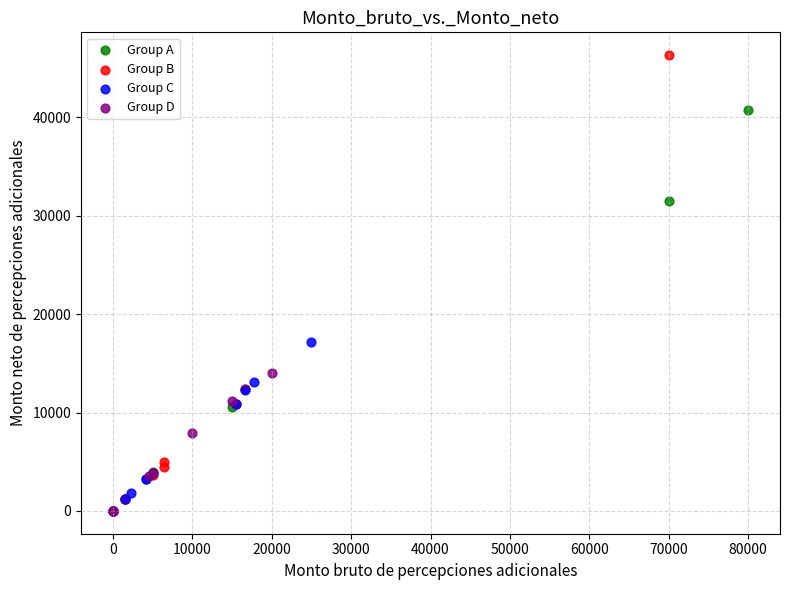

What are all the series names shown in the legend?

Group A, Group B, Group C, Group D